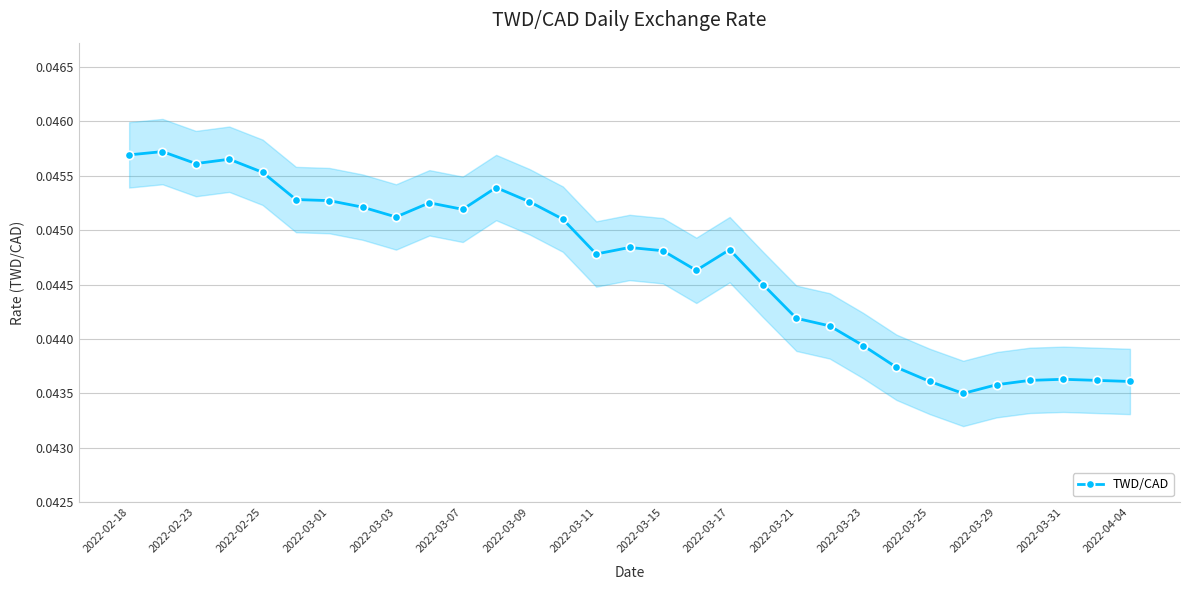

True or false: TWD/CAD has more than 2 points higher than both neighbors.

True